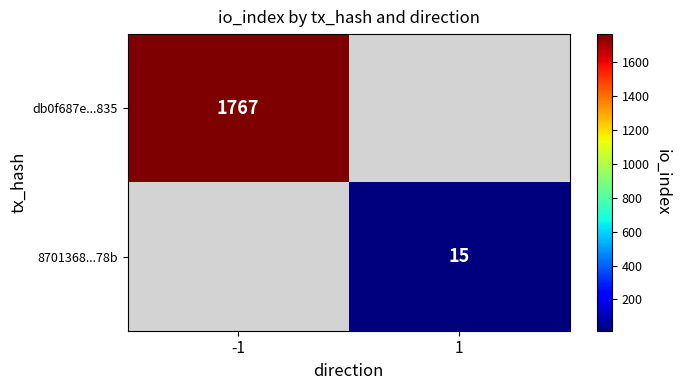

The value of 8701368...78b at 1 is 25. True or false?

False